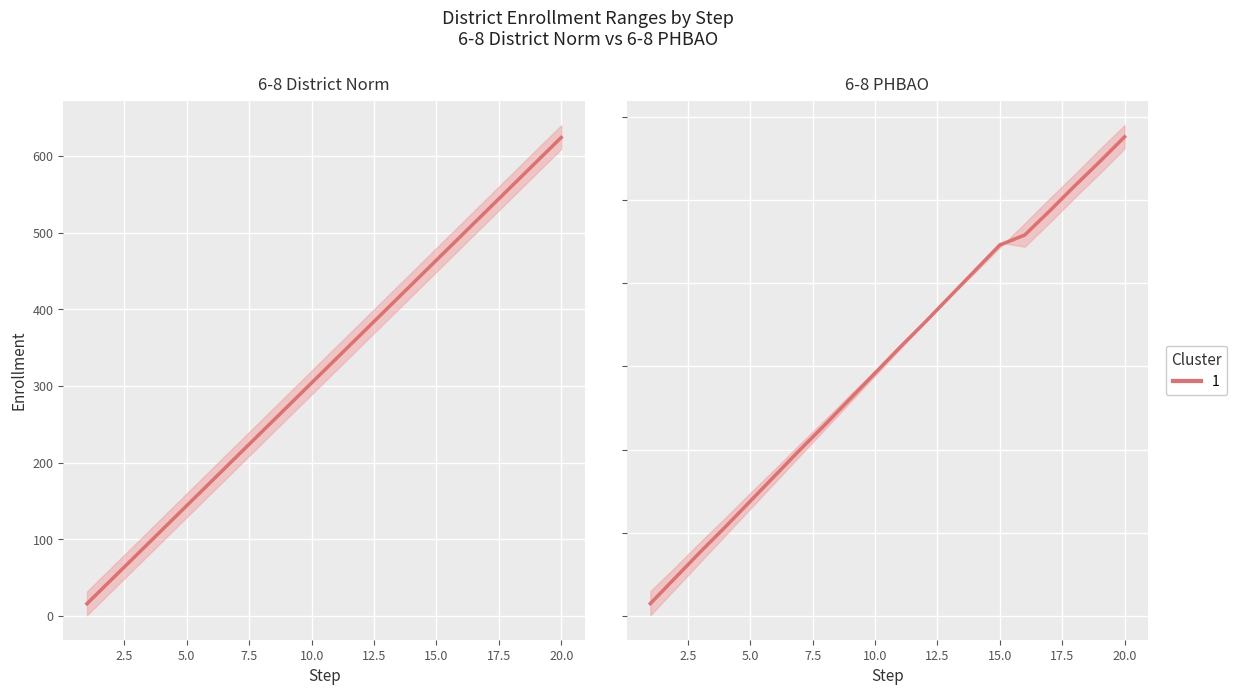

The value of 6-8 PHBAO lower at 18 is 196. True or false?

False